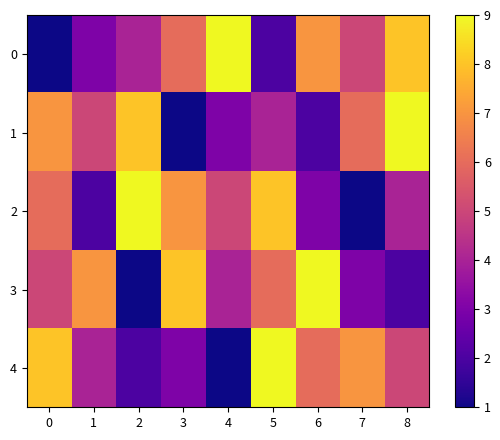

Reading left to right, extract all data points from this chart.

0: 0=1	1=3	2=4	3=6	4=9	5=2	6=7	7=5	8=8
1: 0=7	1=5	2=8	3=1	4=3	5=4	6=2	7=6	8=9
2: 0=6	1=2	2=9	3=7	4=5	5=8	6=3	7=1	8=4
3: 0=5	1=7	2=1	3=8	4=4	5=6	6=9	7=3	8=2
4: 0=8	1=4	2=2	3=3	4=1	5=9	6=6	7=7	8=5